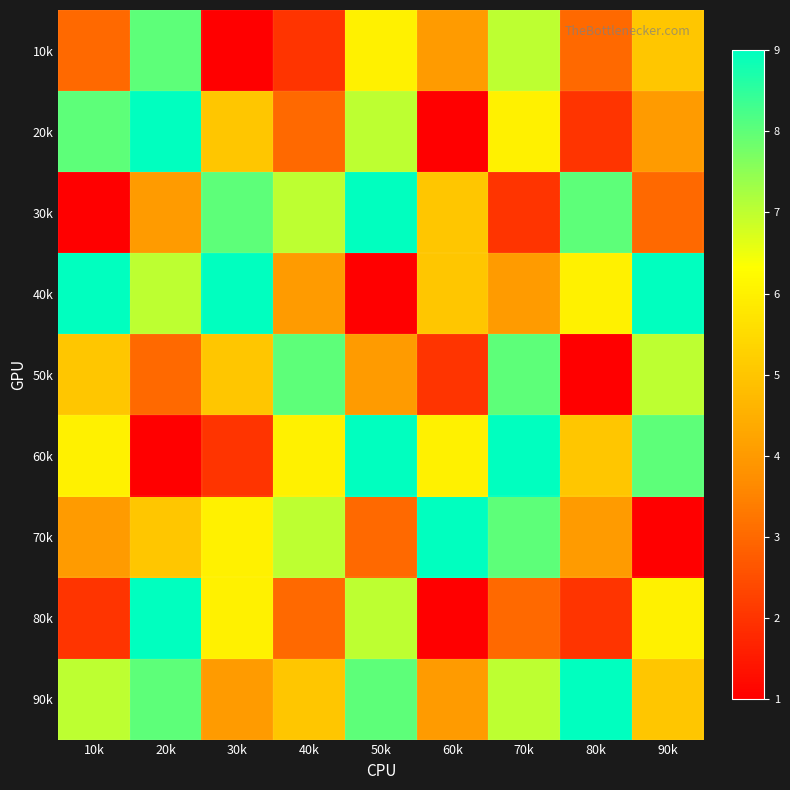

What is the minimum value shown in the chart?

1